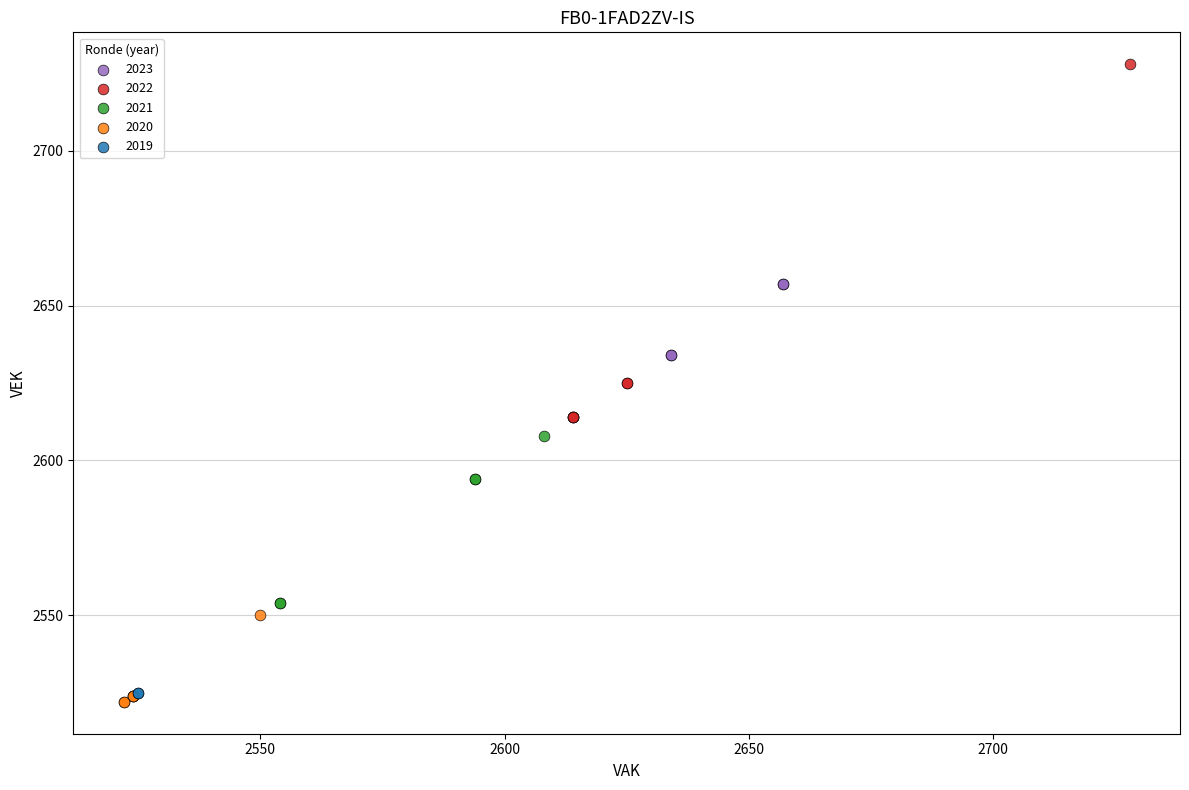

What are all the series names shown in the legend?

2023, 2022, 2021, 2020, 2019